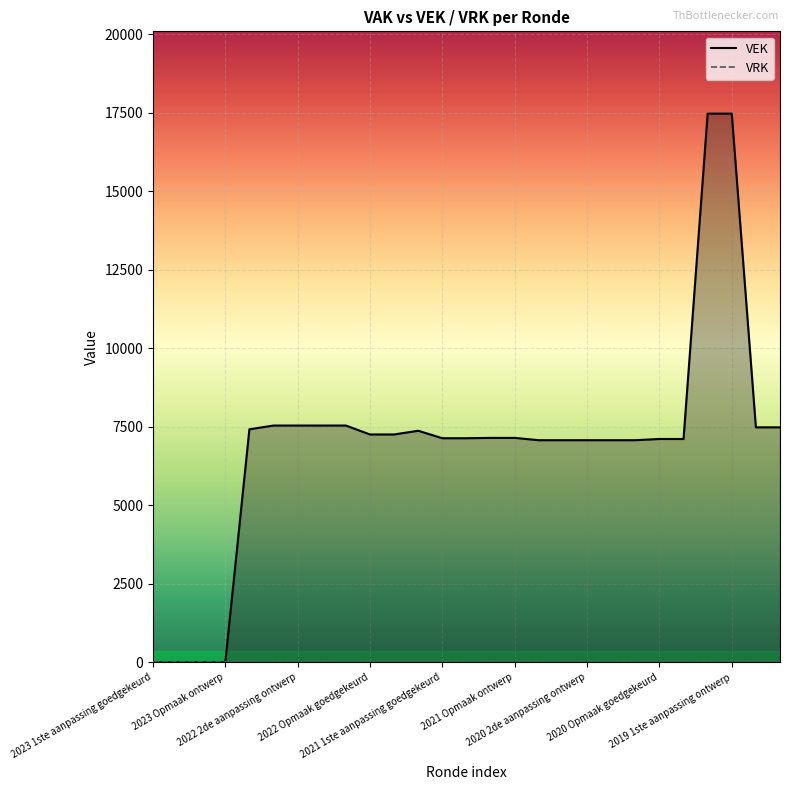

True or false: VRK and VEK cross at least once.

False